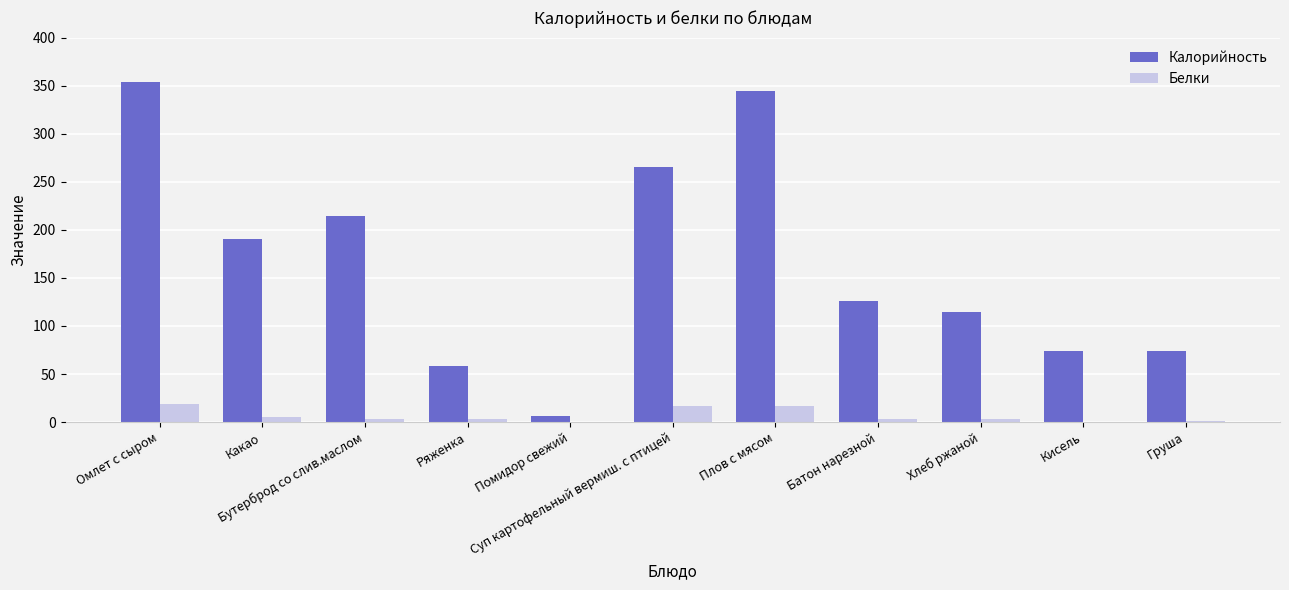

What is the maximum value shown in the chart?

354.0